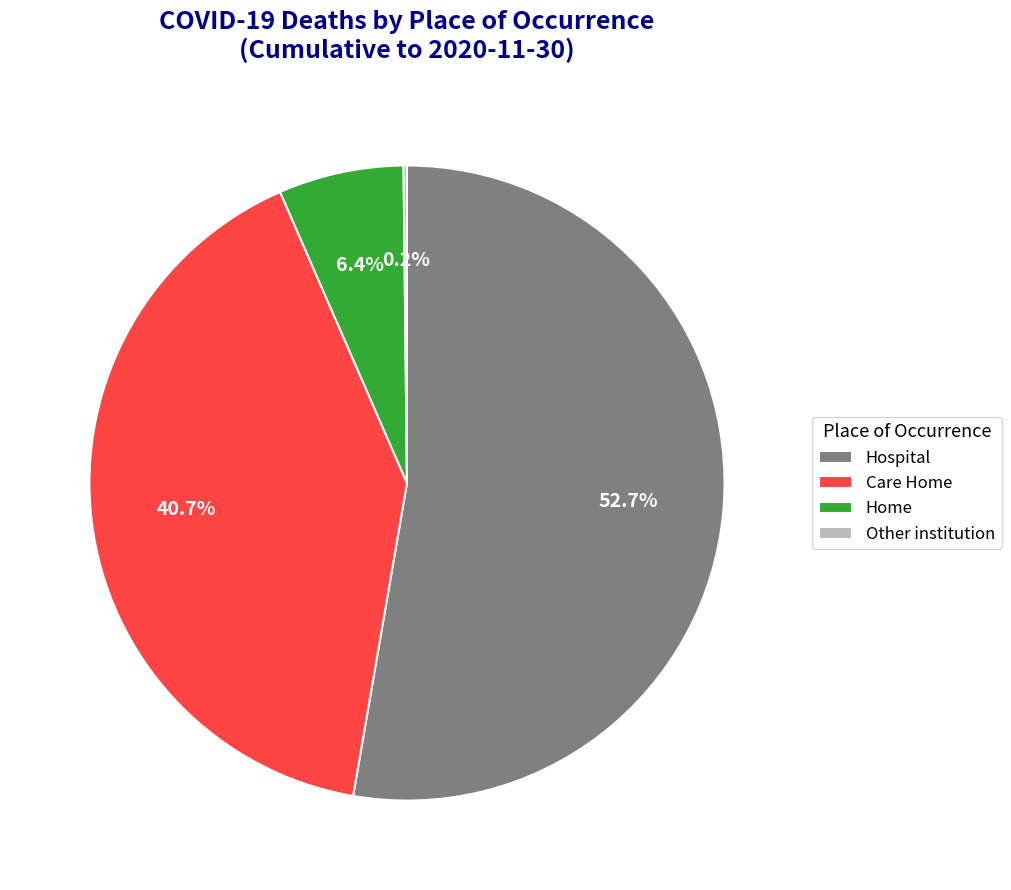

Is there a majority slice in this chart?

Yes